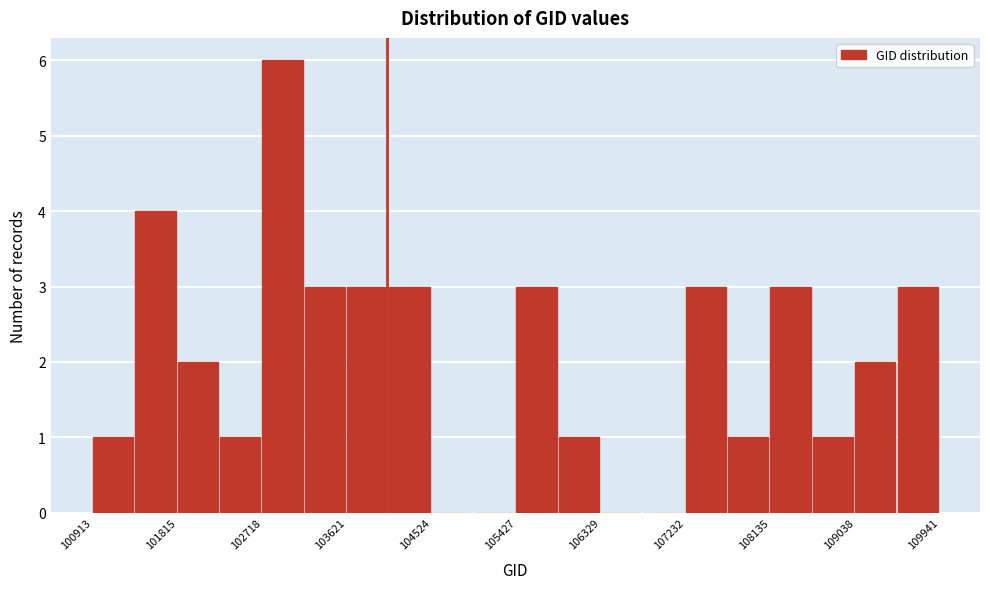

Reading left to right, list every bar in this chart as the range it spans on the x-axis followed by its height. Neither the bar edges nor the heights are printed on the chart, so give them approximately, as read against the axes.

100900 to 101400: 1
101400 to 101800: 4
101800 to 102300: 2
102300 to 102700: 1
102700 to 103200: 6
103200 to 103600: 3
103600 to 104100: 3
104100 to 104500: 3
104500 to 105000: 0
105000 to 105400: 0
105400 to 105900: 3
105900 to 106300: 1
106300 to 106800: 0
106800 to 107200: 0
107200 to 107700: 3
107700 to 108100: 1
108100 to 108600: 3
108600 to 109000: 1
109000 to 109500: 2
109500 to 109900: 3